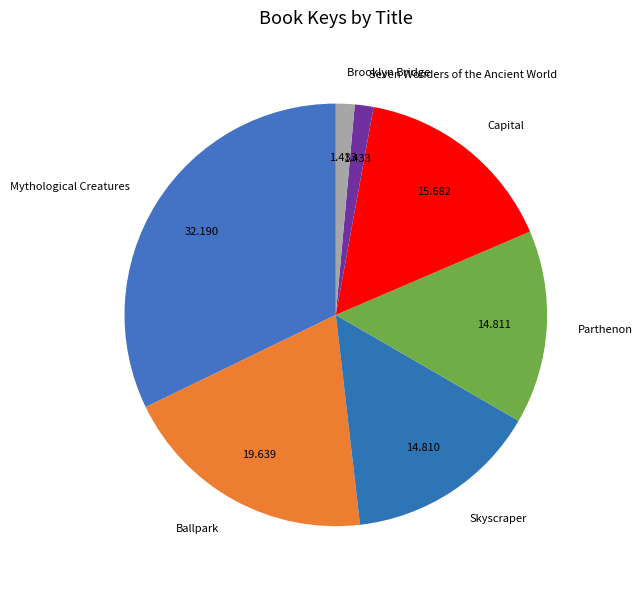

Is there any slice that represents more than half of the pie?

No